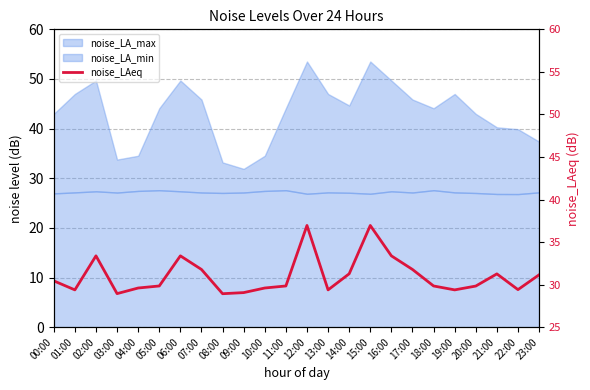

What is the minimum value shown in the chart?

28.9